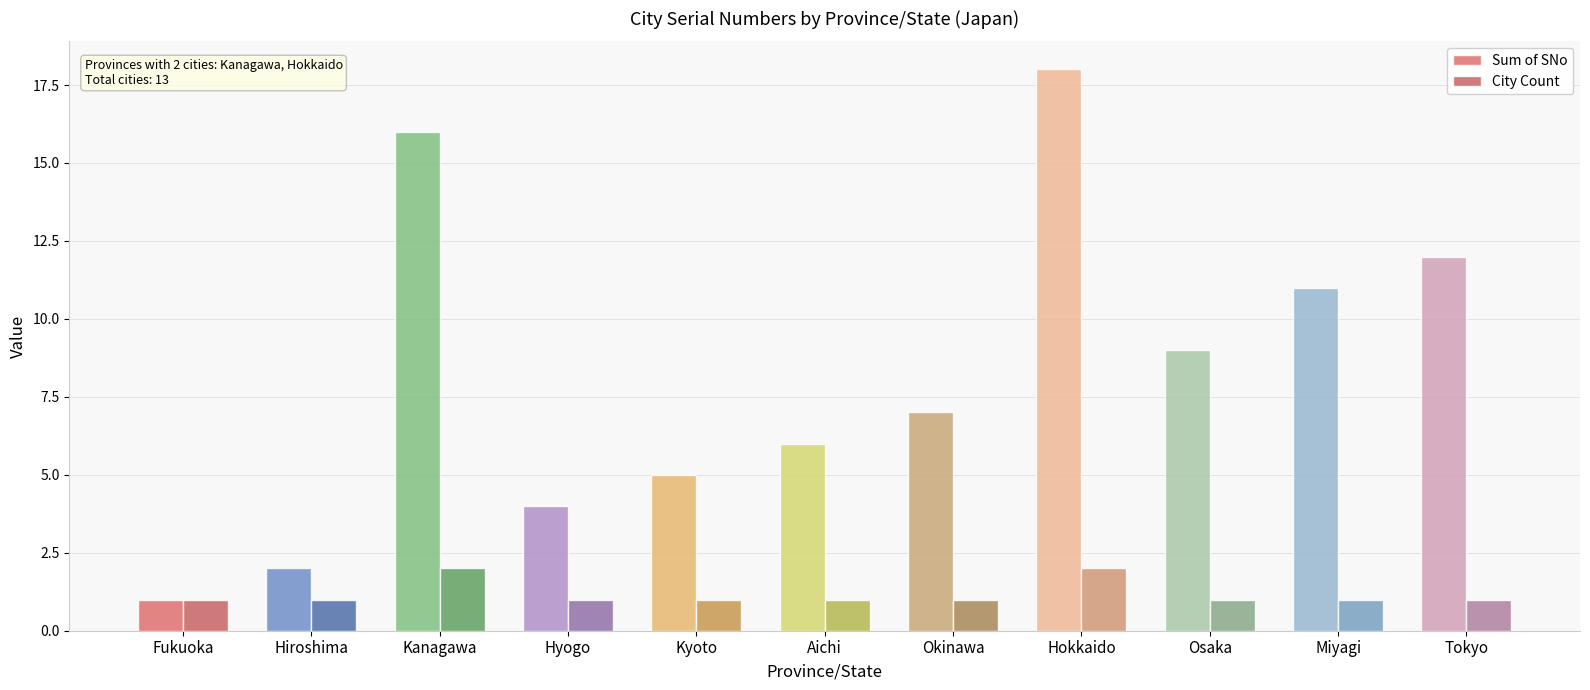

What is the approximate value of Sum of SNo at Hyogo?

4